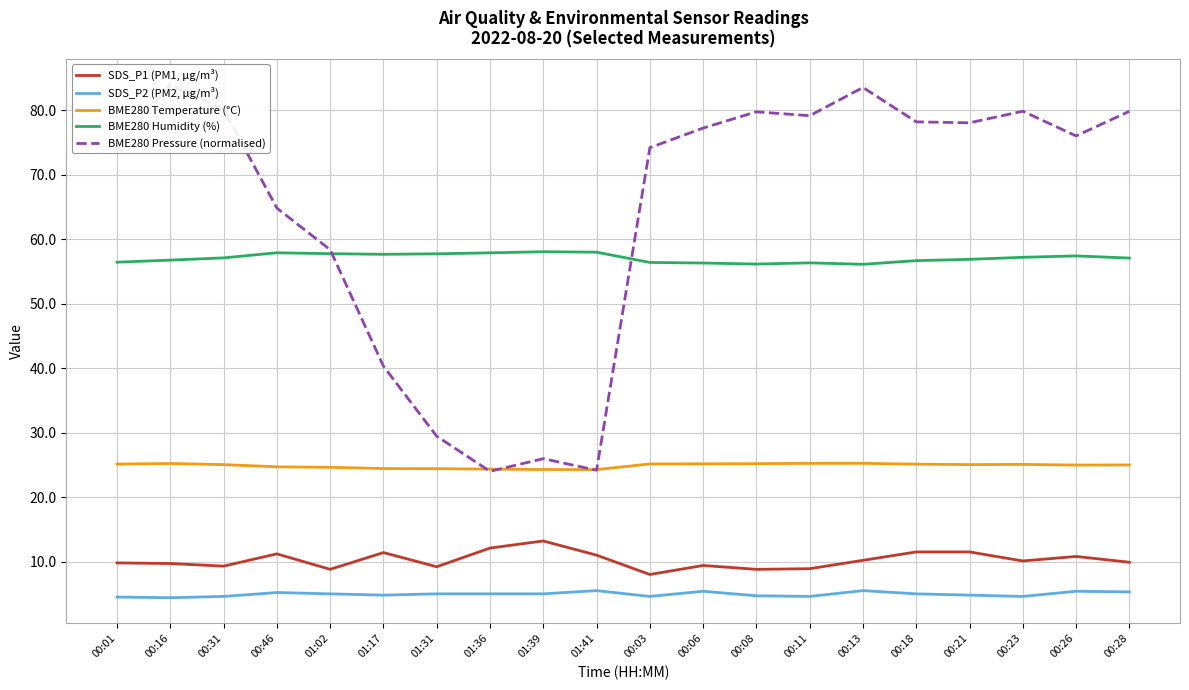

What is the spread (max minus min) of values at 00:23?

75.2